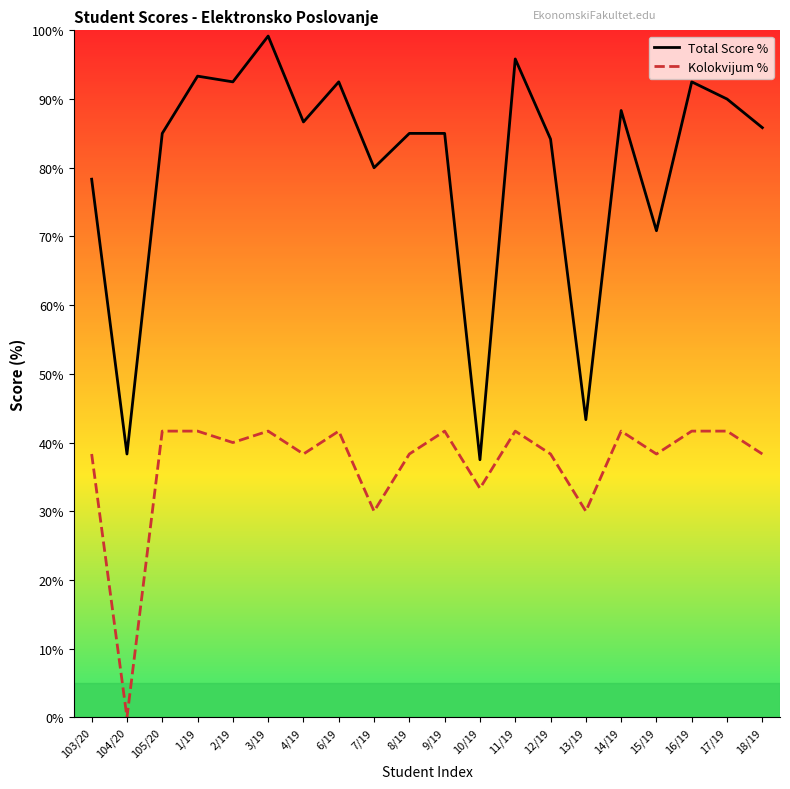

What is the value of the Kolokvijum % point at the 11th from the left?

41.7